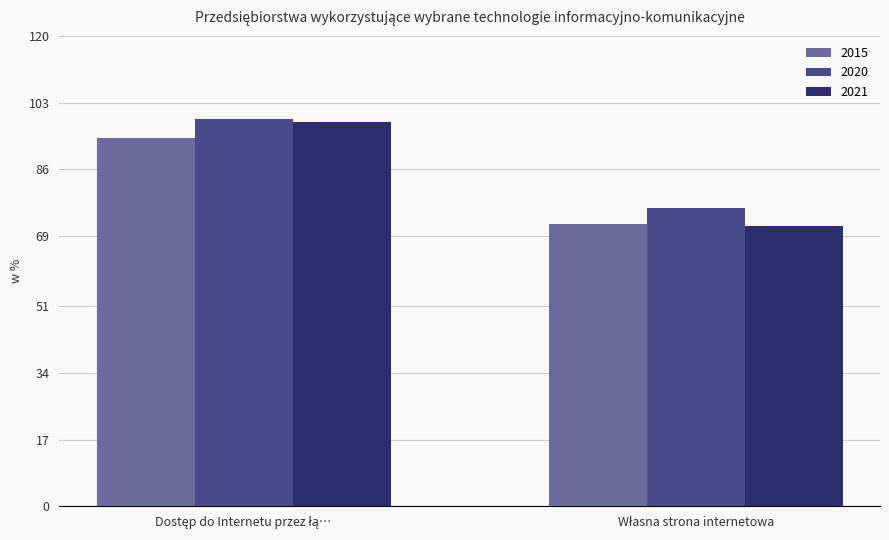

What is the sum of all 2021 values?

169.6